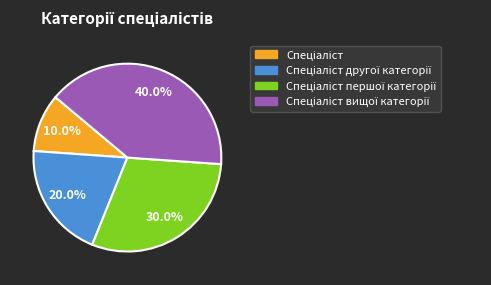

Does any single category account for the majority?

No